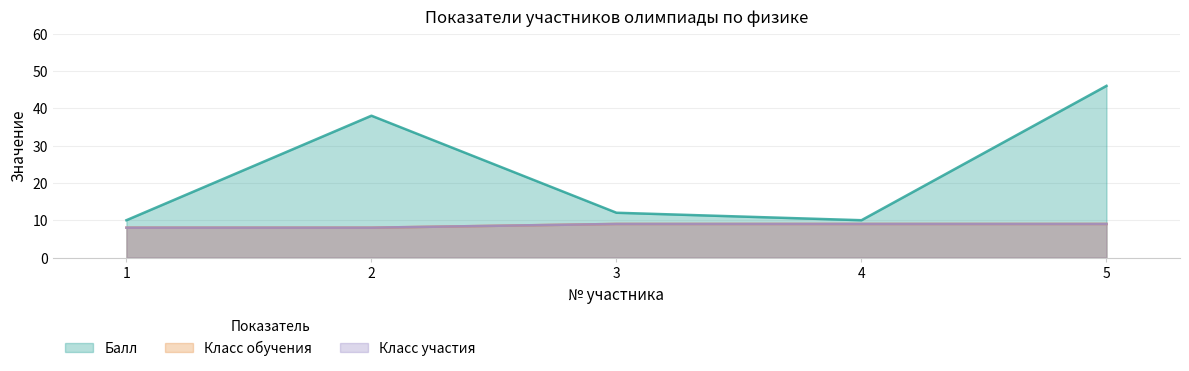

What is the sum of all Класс обучения values?

43